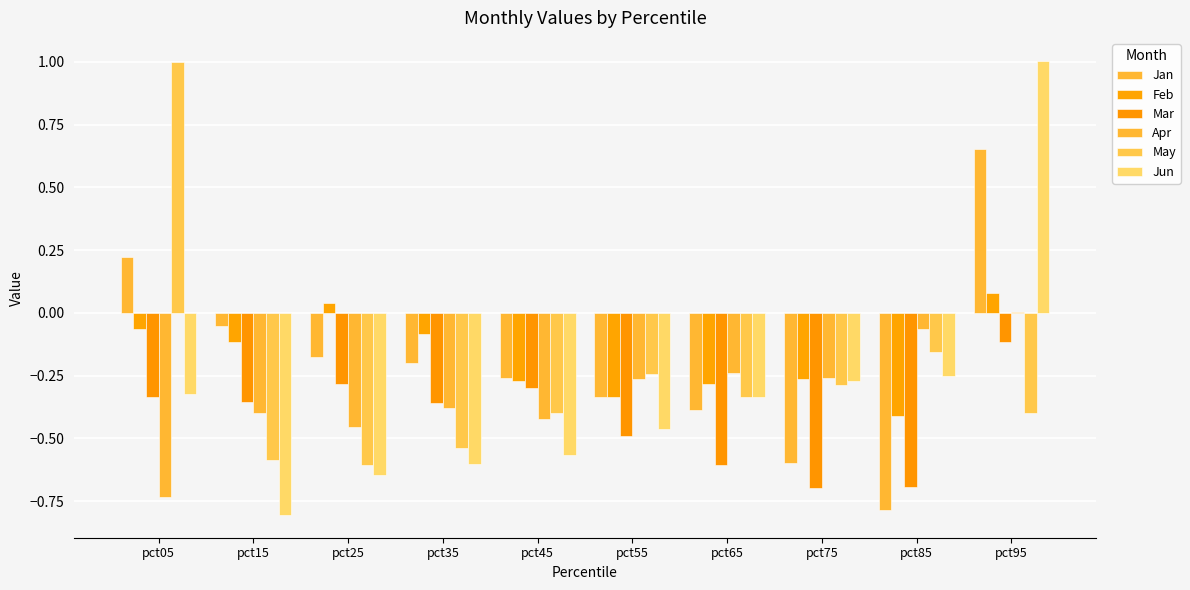

Rank the series by their maximum value, from lowest to highest.

Mar, Apr, Feb, Jan, May, Jun